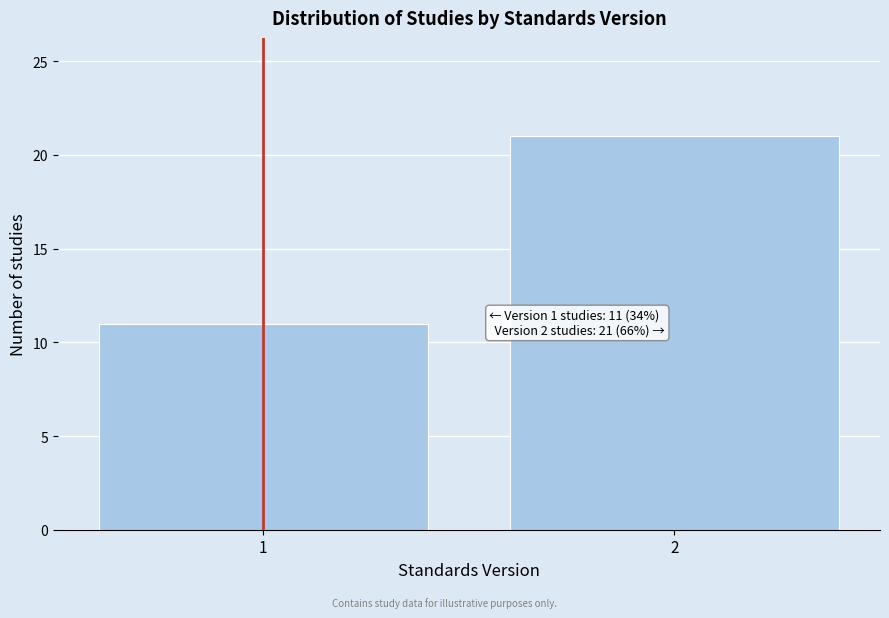

Reading left to right, what are all the values shown in this chart?

1=11	2=21